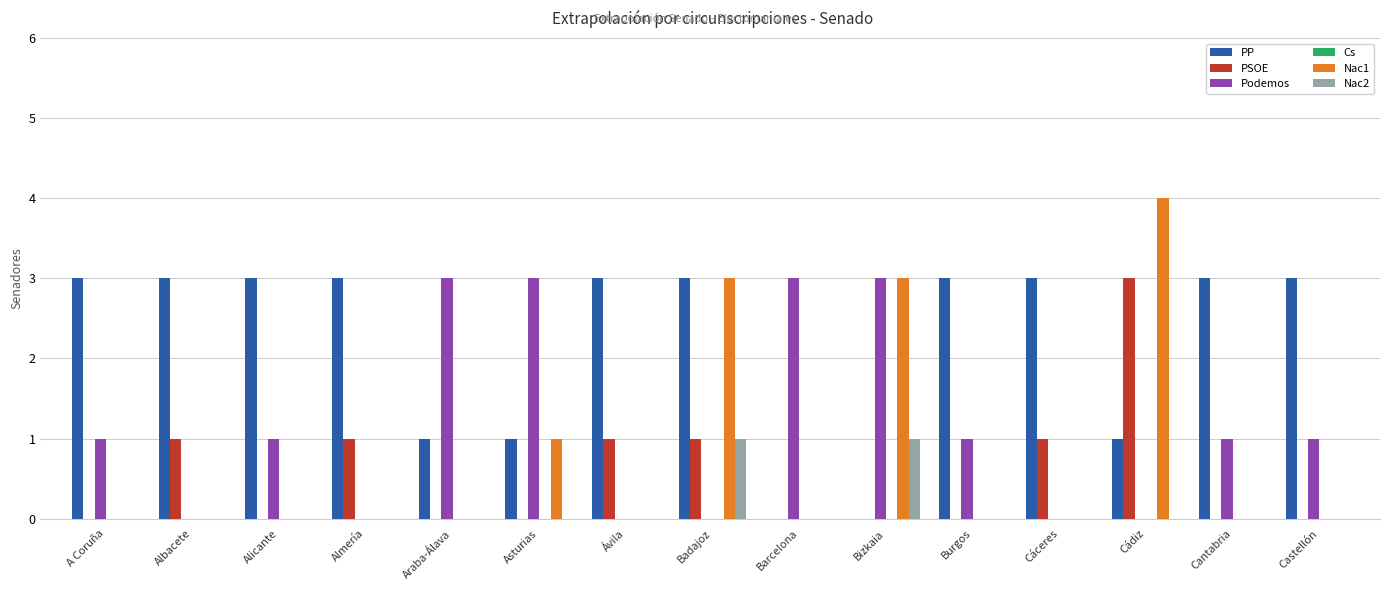

How many categories are shown in the chart?

15